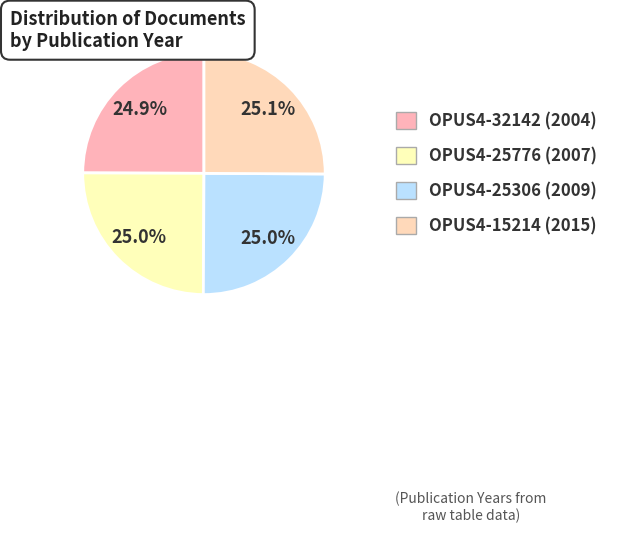

To the nearest percent, what portion does OPUS4-32142 (2004) represent?

25%